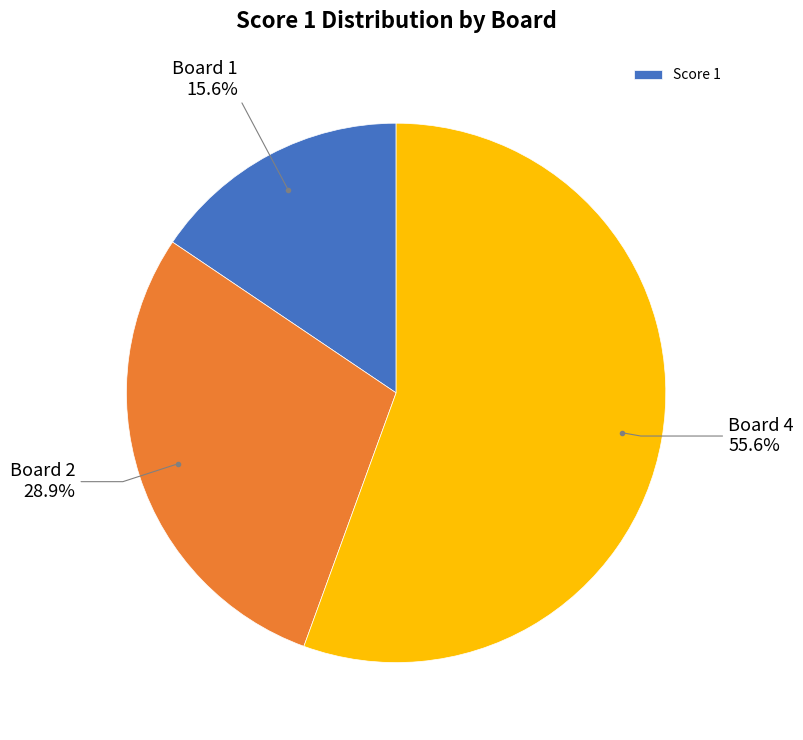

Is there a majority slice in this chart?

Yes